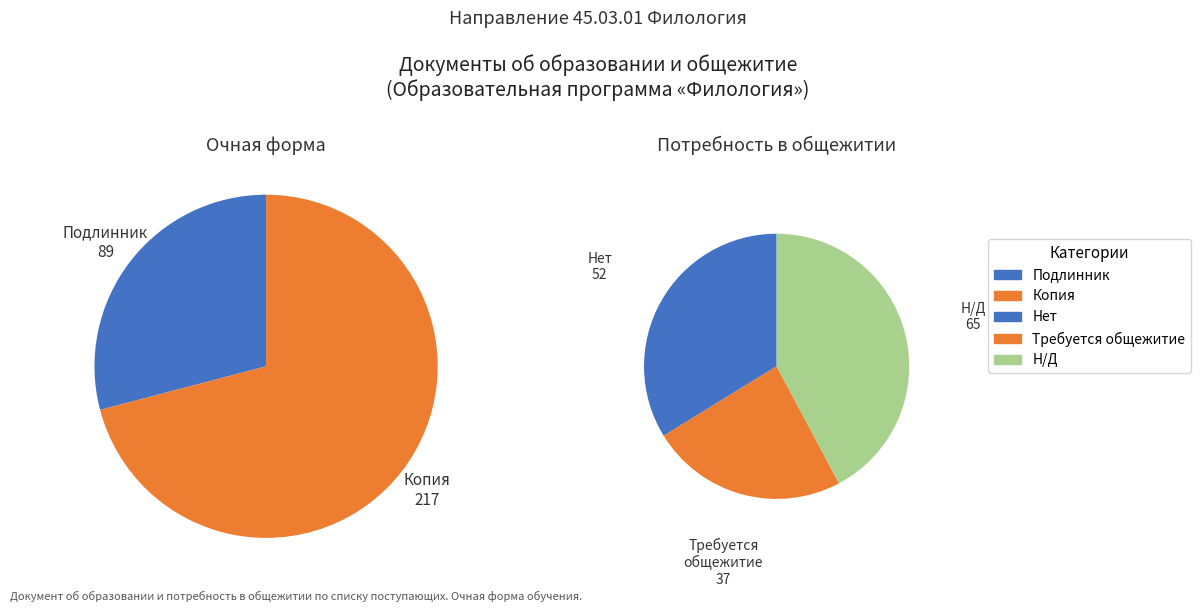

To the nearest percent, what portion does Копия represent?

71%